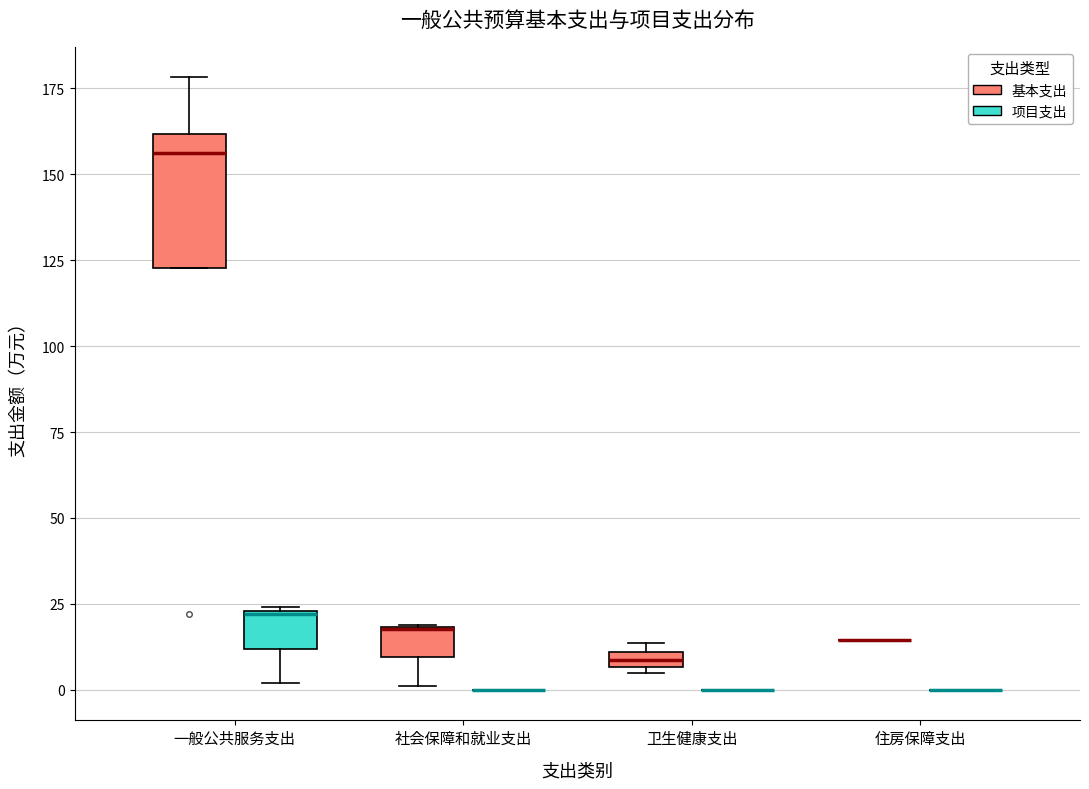

Where is the upper edge of the box for 卫生健康支出 (基本支出) on the y-axis? The values are not printed on the chart, so give them approximately, as read against the axis.

10